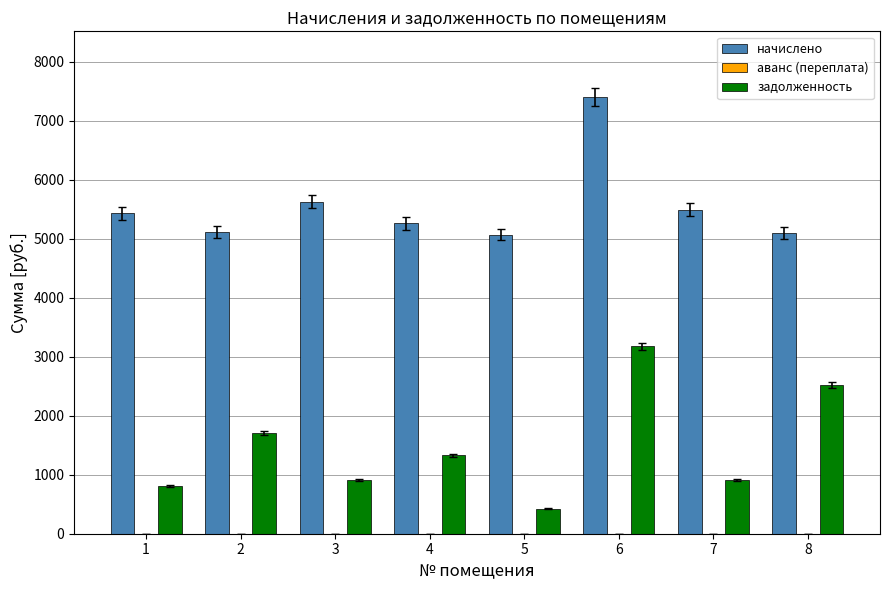

Which series has the largest total across all categories?

начислено